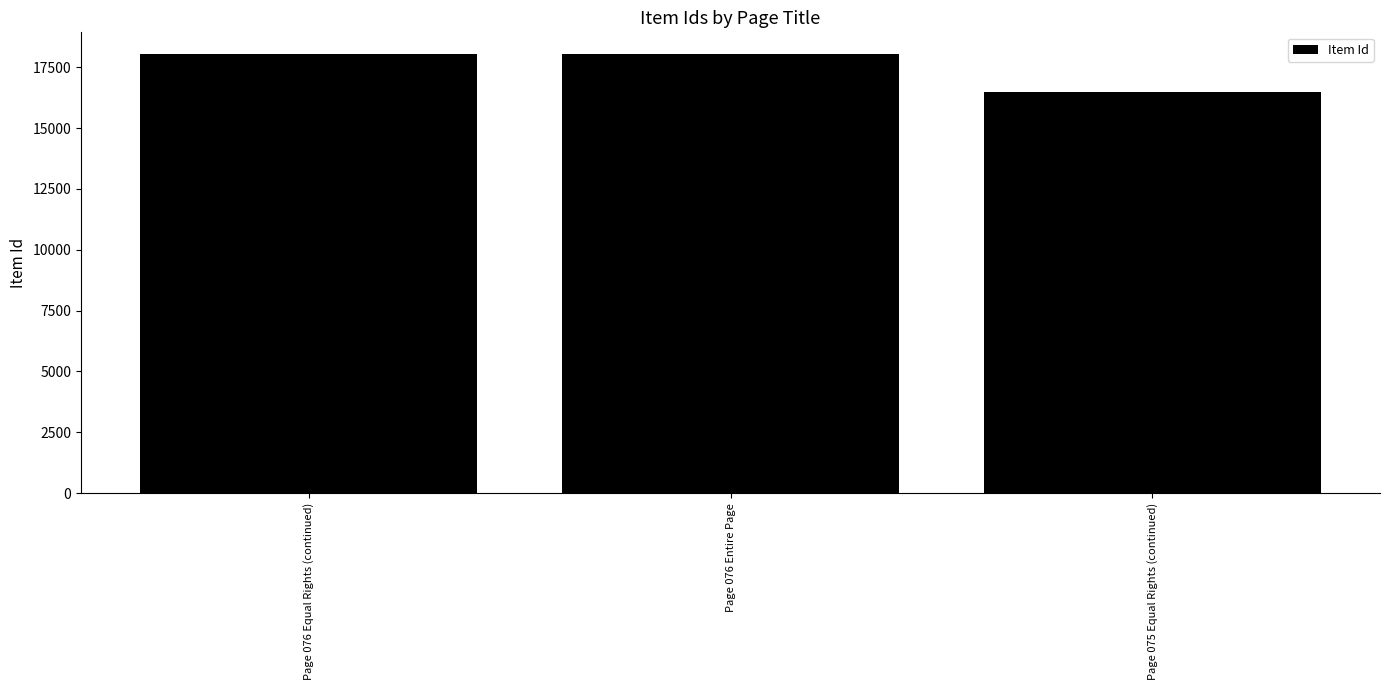

What is the ratio of the value at Page 076 Entire Page to the value at Page 075 Equal Rights (continued)?

1.1